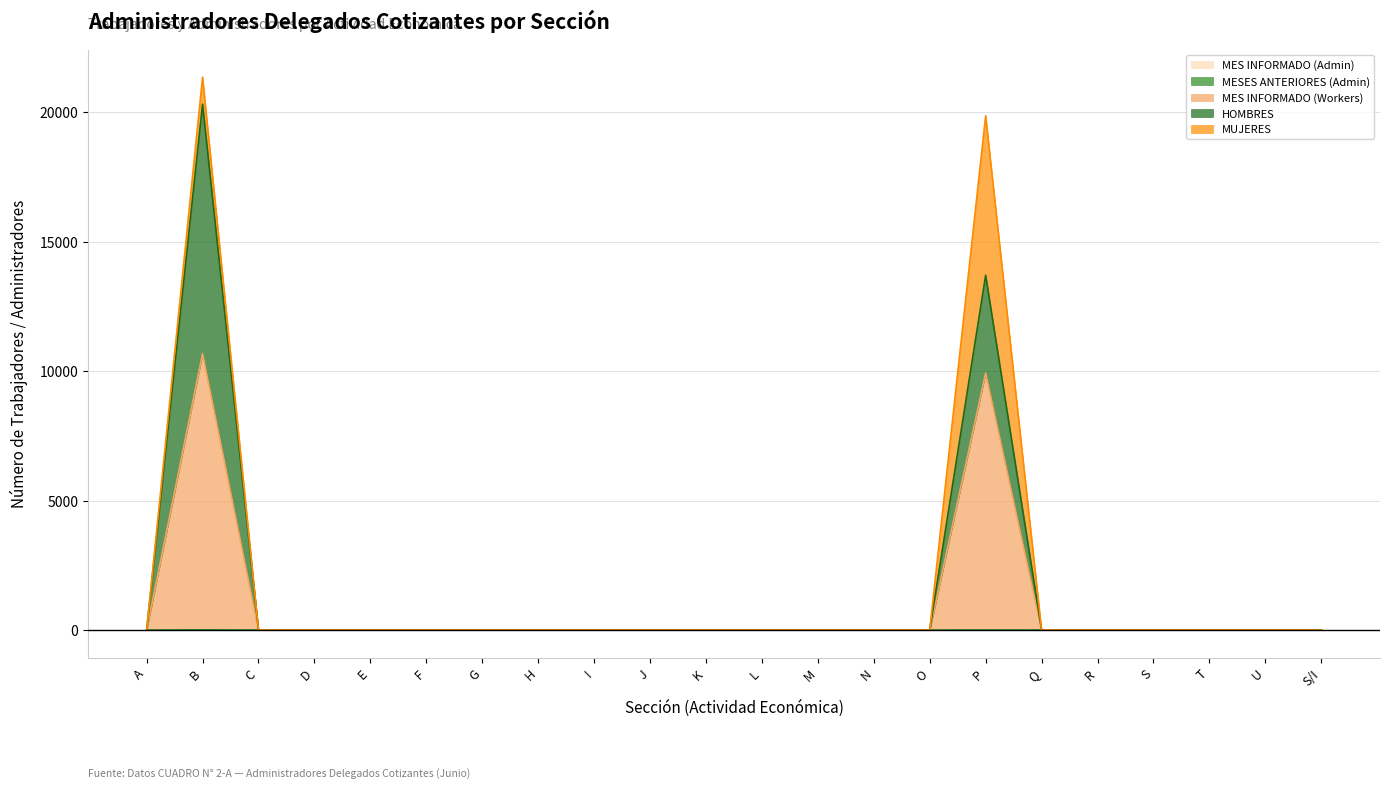

What position from the left is S/I?

22